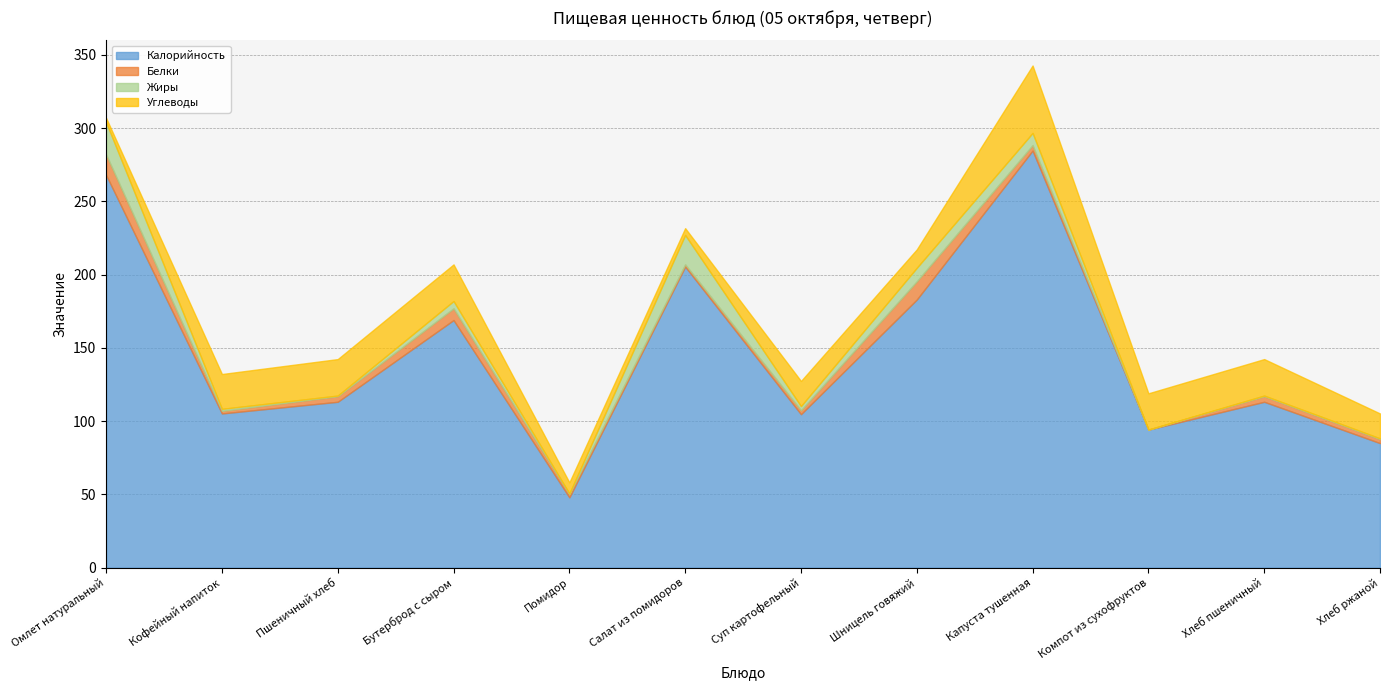

True or false: Калорийность and Белки cross at least once.

False